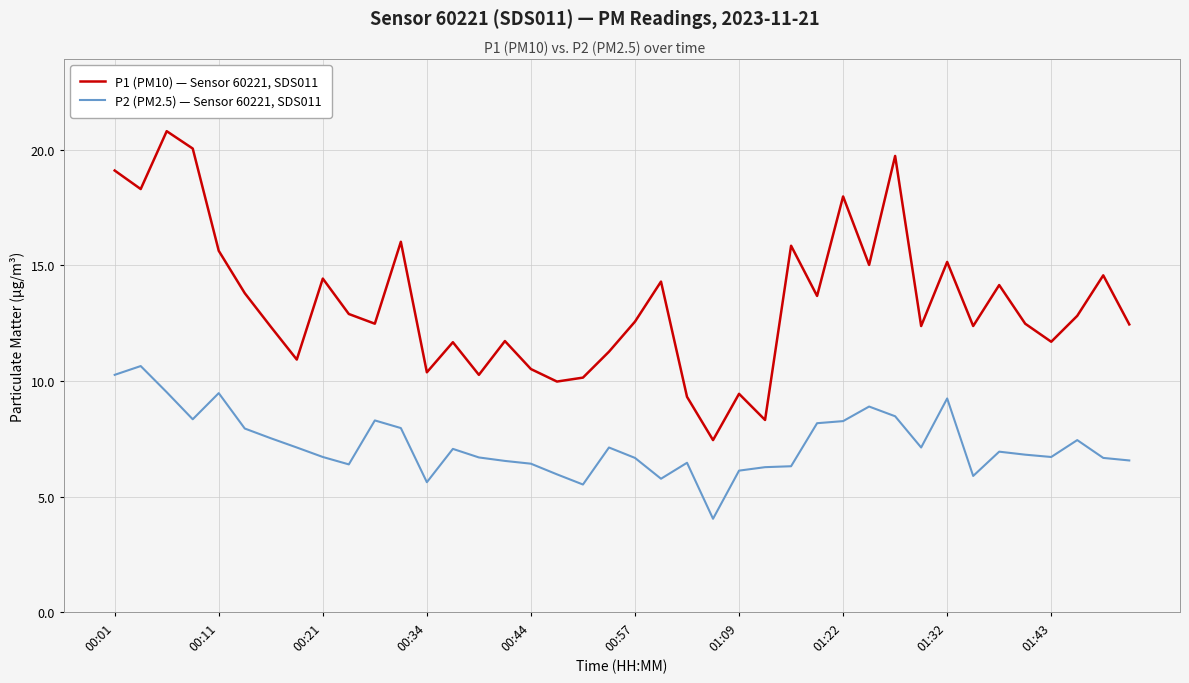

In P1 (PM10) — Sensor 60221, SDS011, how many points are higher than both neighbors (excluding endpoints)?

13